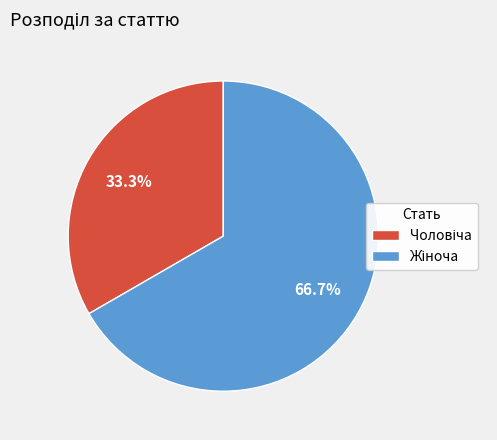

Does any single category account for the majority?

Yes